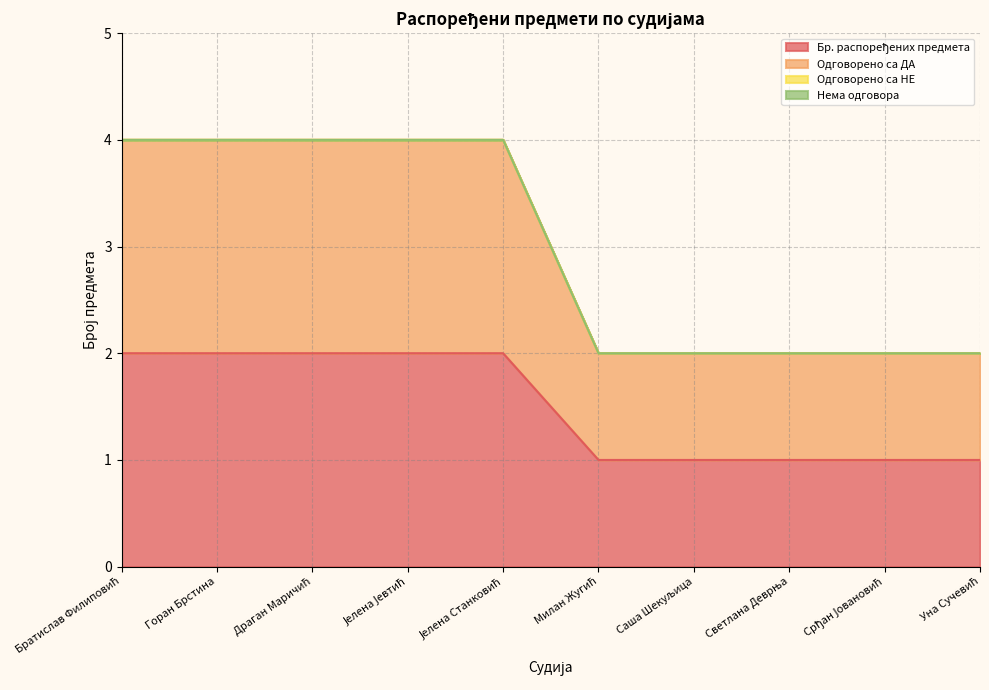

Does the chart have visible grid lines?

Yes